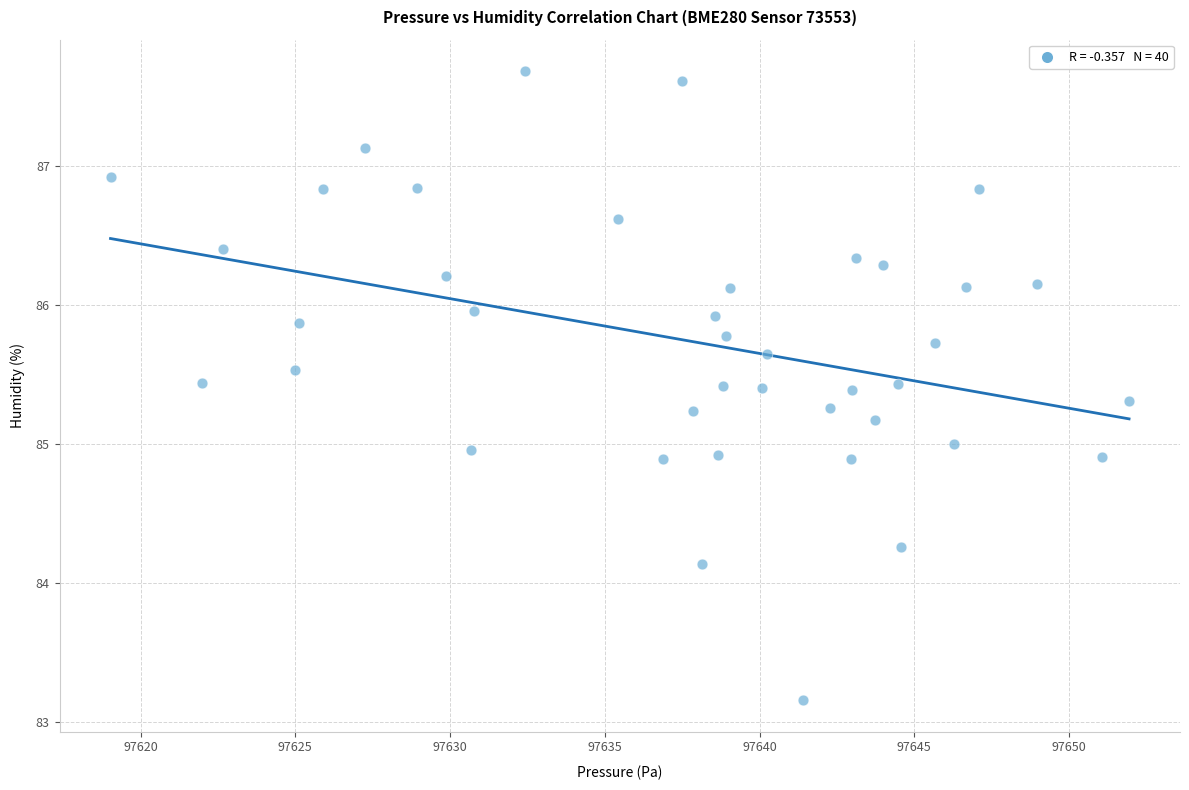

What is the range of Y values (max minus min)?

4.5